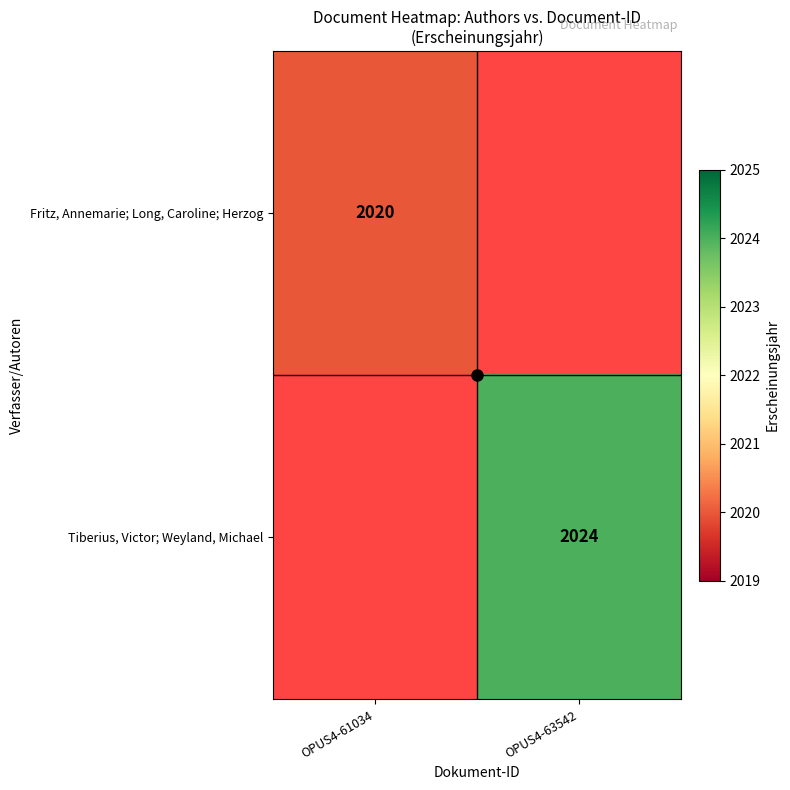

The value of Tiberius, Victor; Weyland, Michael at OPUS4-63542 is 2024. True or false?

True